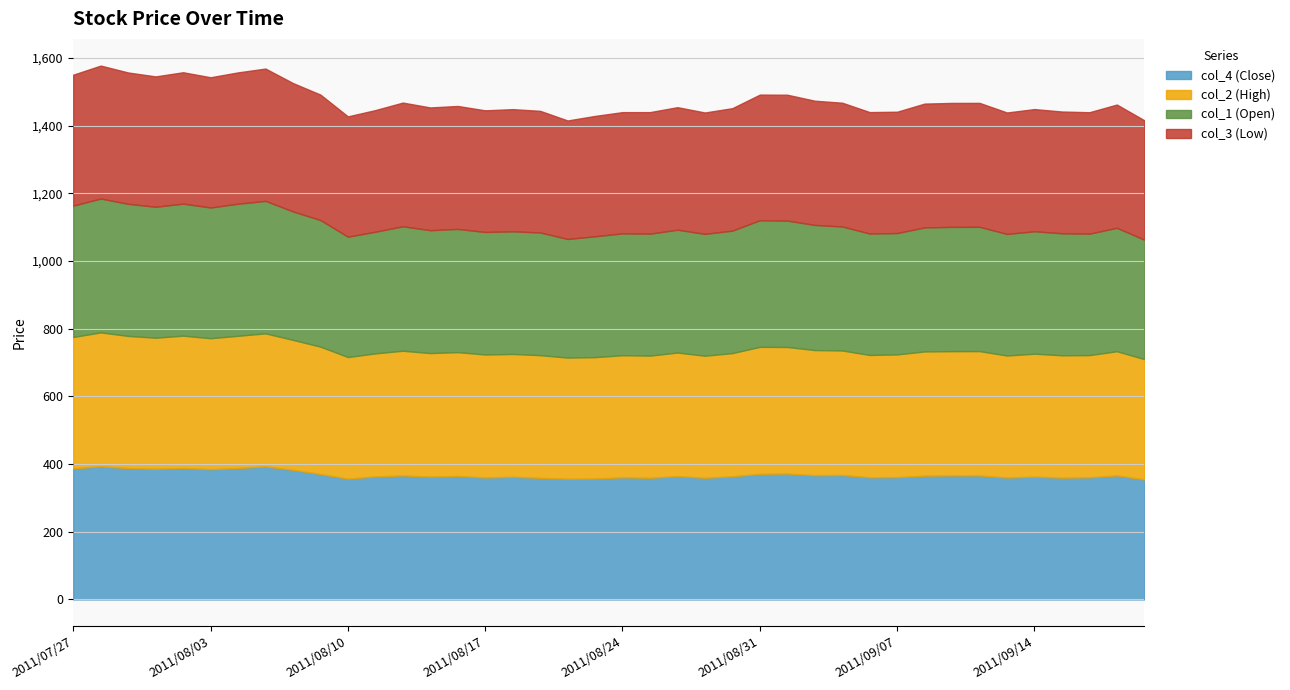

Which category has the lowest value across all series?

2011/08/22